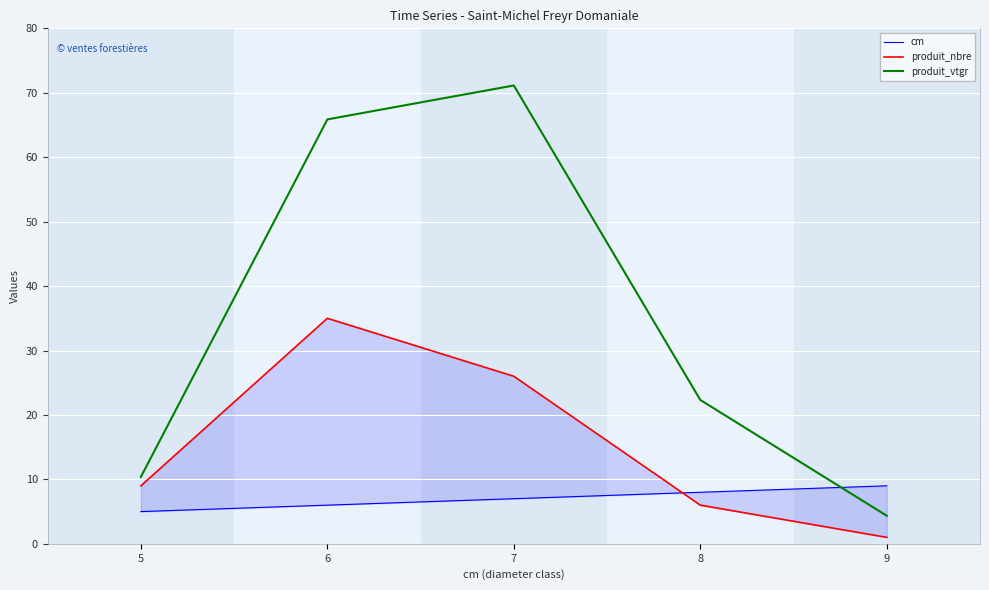

Rank the categories by produit_nbre value from highest to lowest.

6, 7, 5, 8, 9